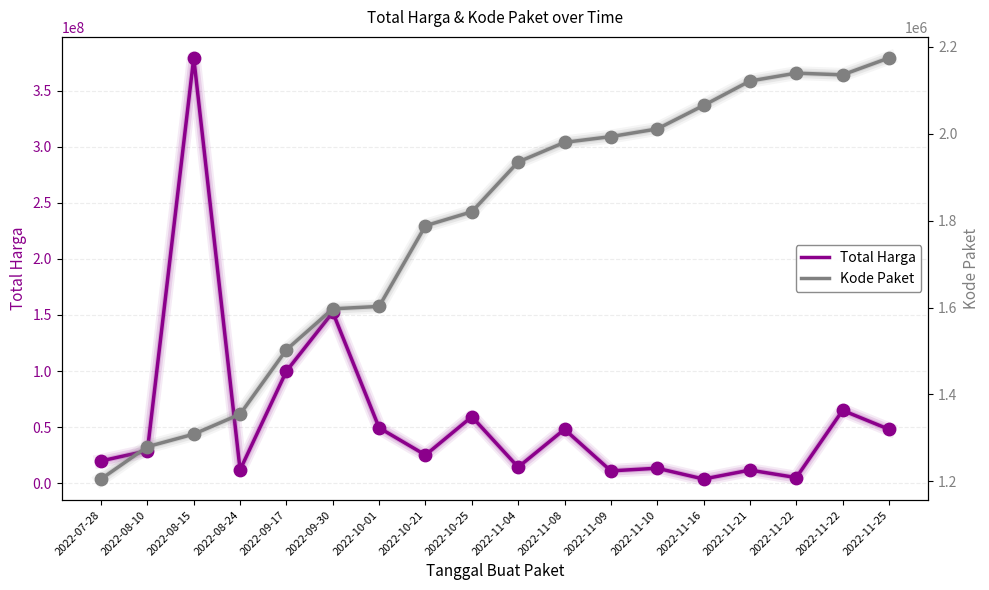

Is the value of Kode Paket at 2022-11-22 greater than the value of Total Harga at 2022-11-10?

No